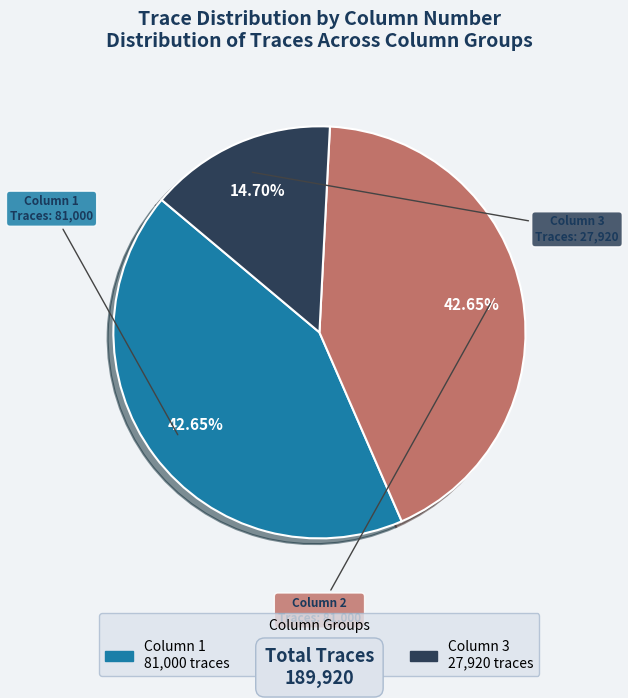

Approximately how many times larger is the value at Column 3 compared to Column 1?

0.3